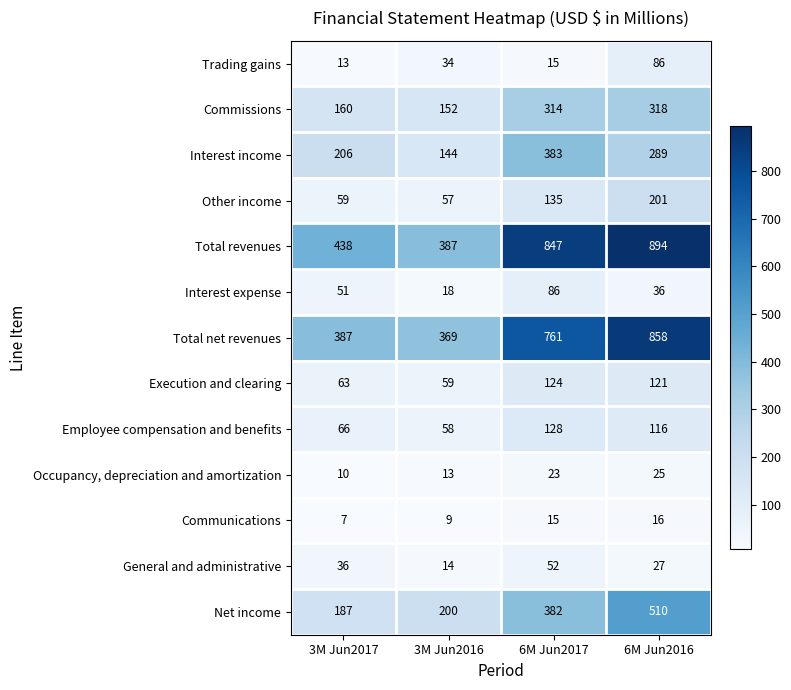

List the labels in order of Execution and clearing value, largest first.

6M Jun2017, 6M Jun2016, 3M Jun2017, 3M Jun2016